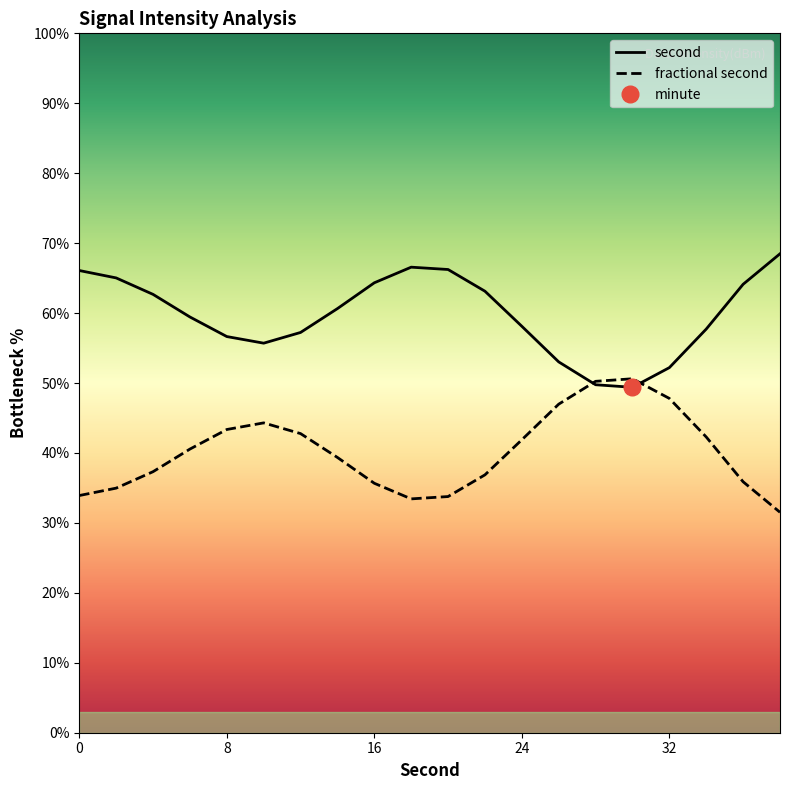

Reading left to right, transcribe all the data shown in this chart.

second: 66.1	65.0	62.7	59.4	56.6	55.7	57.2	60.6	64.3	66.6	66.2	63.1	58.1	53.0	49.8	49.4	52.2	57.7	64.1	68.5
fractional second: 33.9	35.0	37.3	40.6	43.4	44.3	42.8	39.4	35.7	33.4	33.8	36.9	41.9	47.0	50.2	50.6	47.8	42.3	35.9	31.5